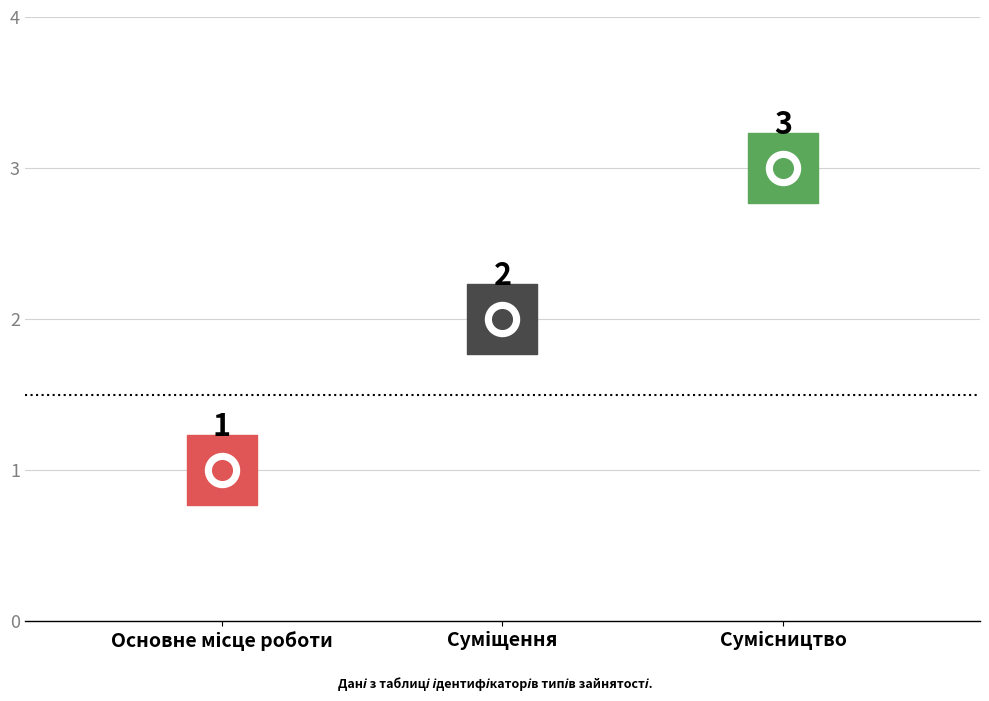

What is the change in value from Основне місце роботи to Сумісництво?

+2